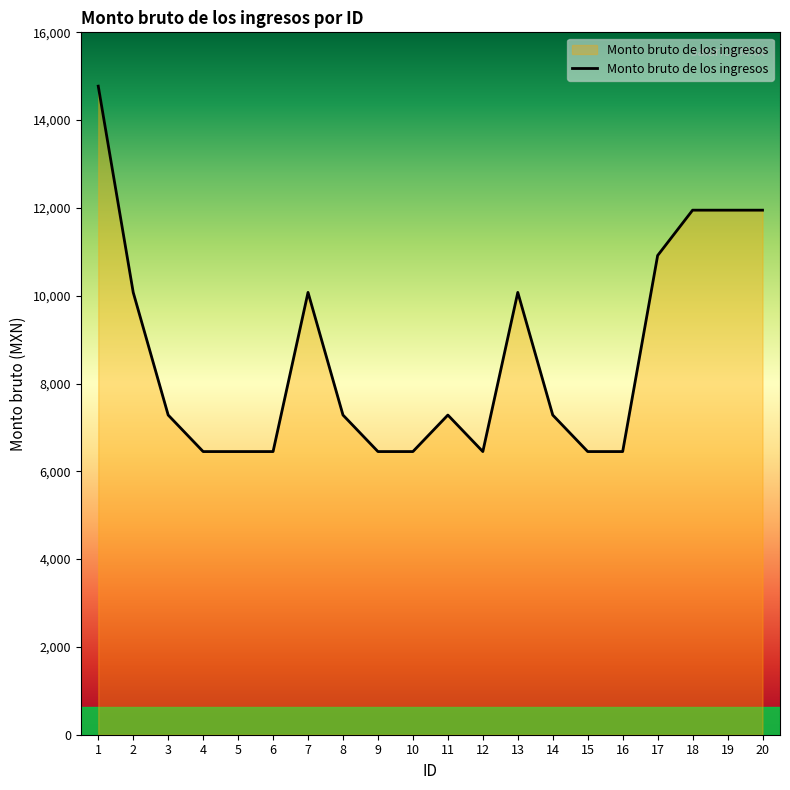

The value at 18 is 7513. True or false?

False